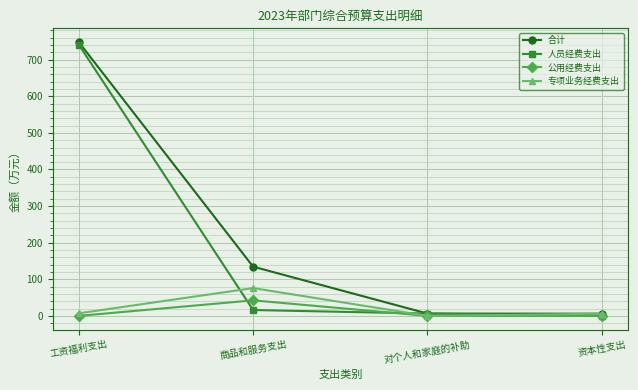

Is it true that 专项业务经费支出 equals 7.0 at 工资福利支出?

True